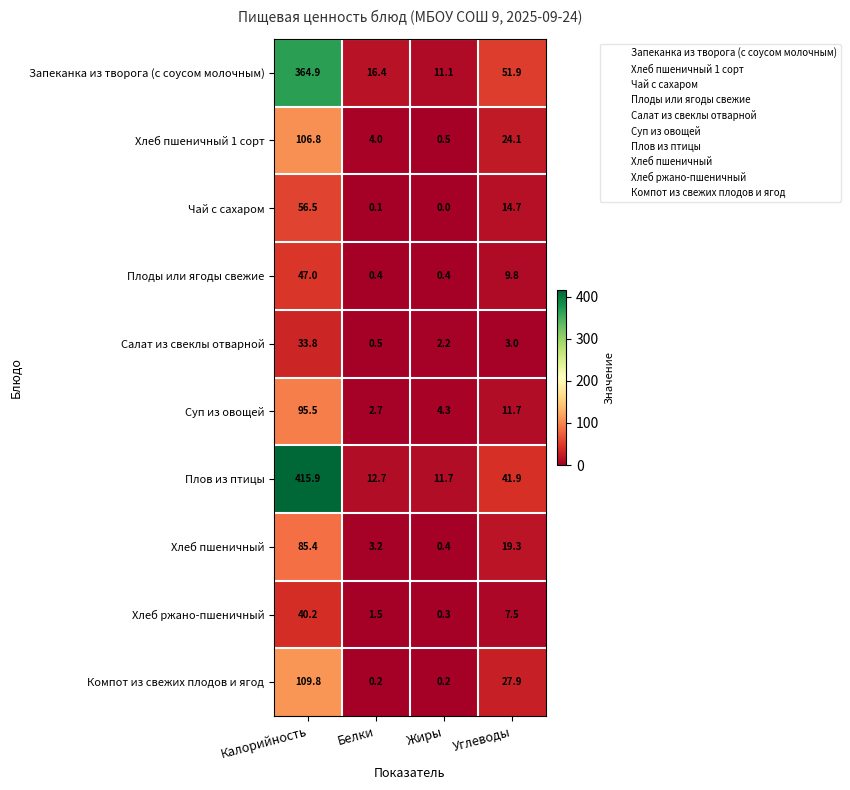

What is the total value across all series at Углеводы?

211.8